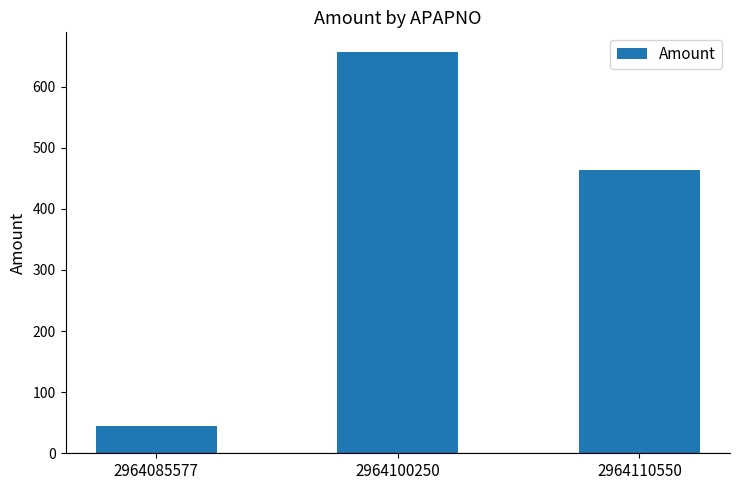

Are the bars horizontal?

No